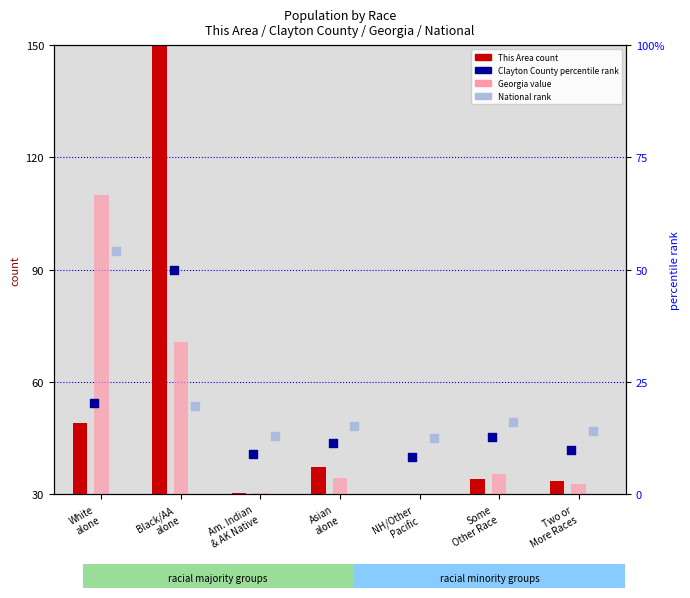

Which series has the largest total across all categories?

National (rank)